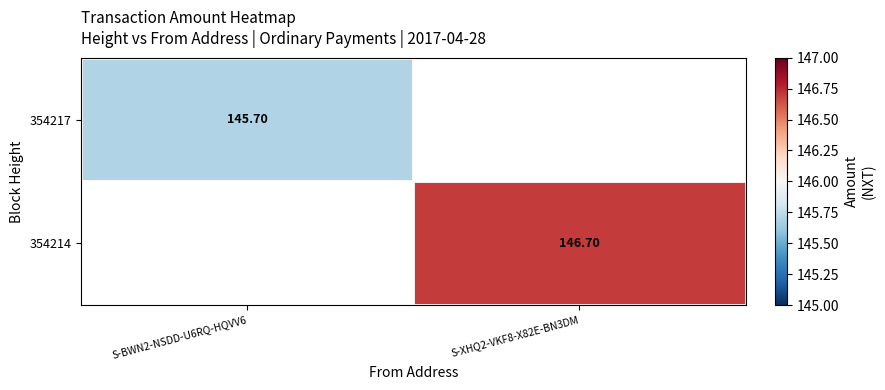

Is the value of 354214 at S-XHQ2-VKF8-X82E-BN3DM greater than the value of 354217 at S-BWN2-NSDD-U6RQ-HQVV6?

Yes